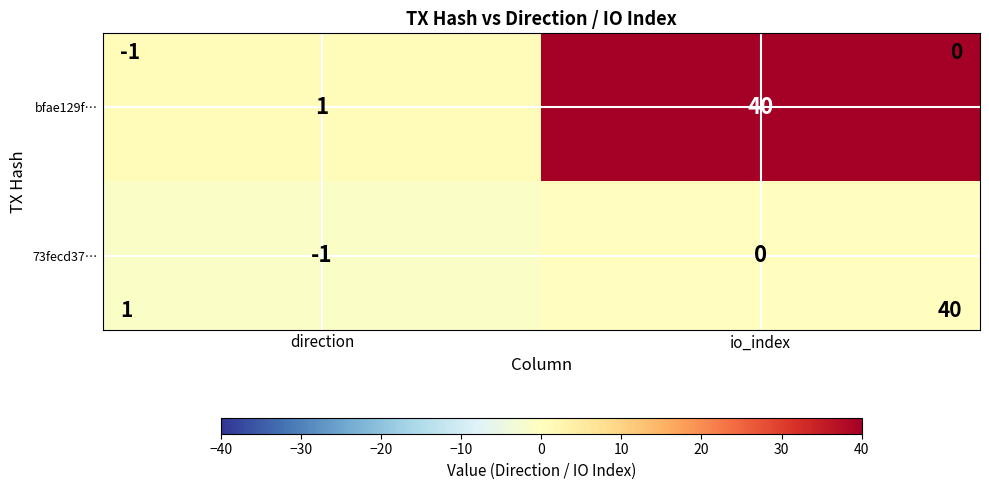

Which series has the largest total across all categories?

bfae129f…